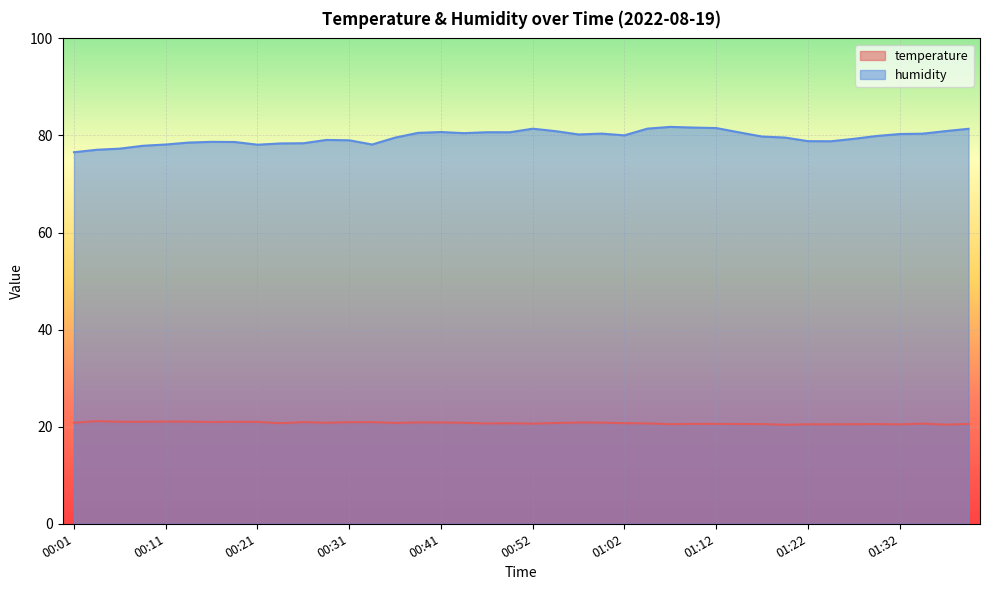

What is the difference between the second highest and minimum values in the humidity series?

5.1